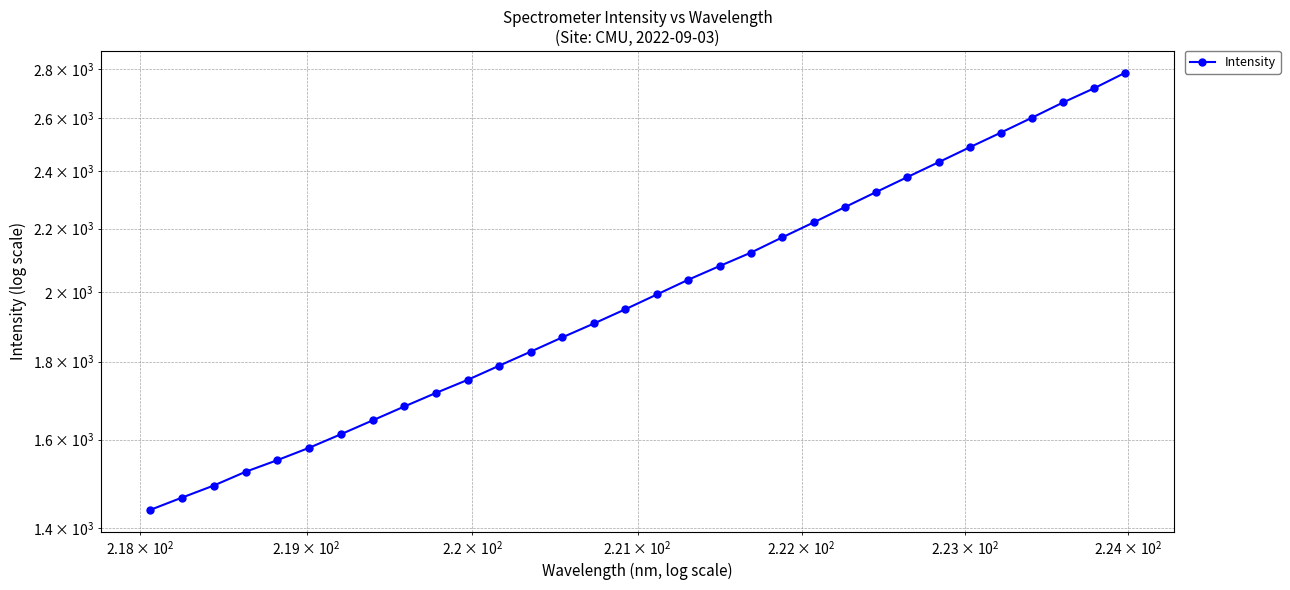

Reading right to left, list all the values displayed in this chart.

2783.7	2719.3	2661.7	2601.2	2543.3	2487.6	2432.1	2378.3	2325.2	2272.8	2220.9	2171.5	2122.1	2079.4	2036.8	1991.9	1948.1	1906.6	1867.3	1827.5	1789.1	1751.2	1717.0	1682.2	1647.3	1613.2	1580.5	1551.4	1524.3	1493.0	1465.9	1438.8